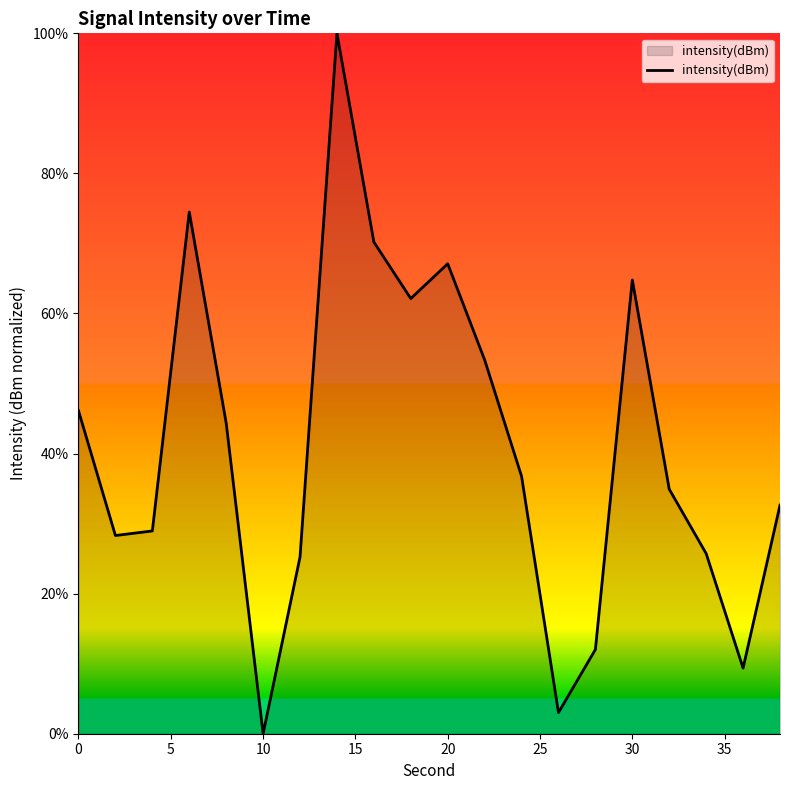

What is the sum of all values?

819.5